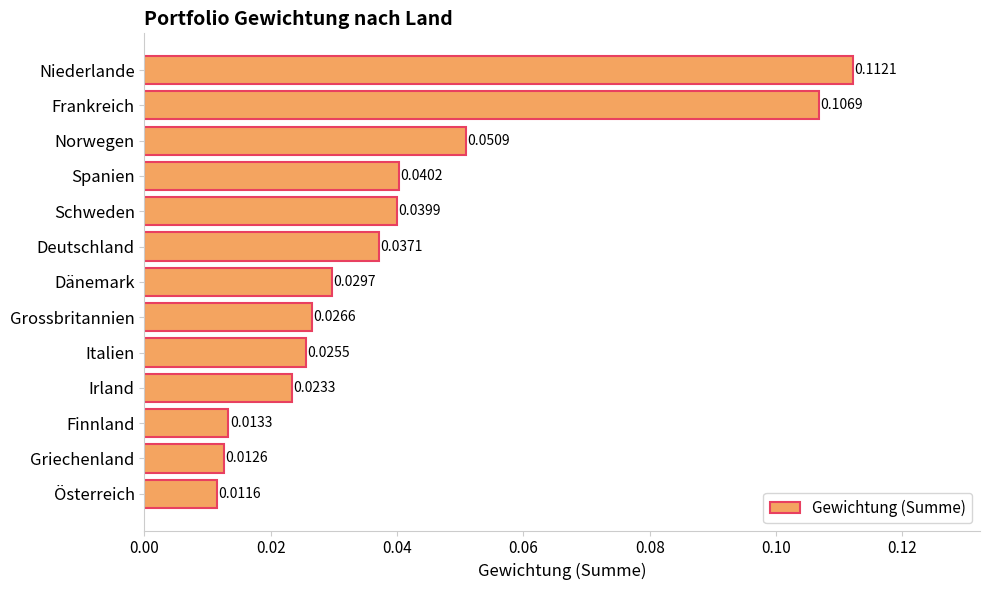

List the labels in order of value, smallest first.

Österreich, Griechenland, Finnland, Irland, Italien, Grossbritannien, Dänemark, Deutschland, Schweden, Spanien, Norwegen, Frankreich, Niederlande